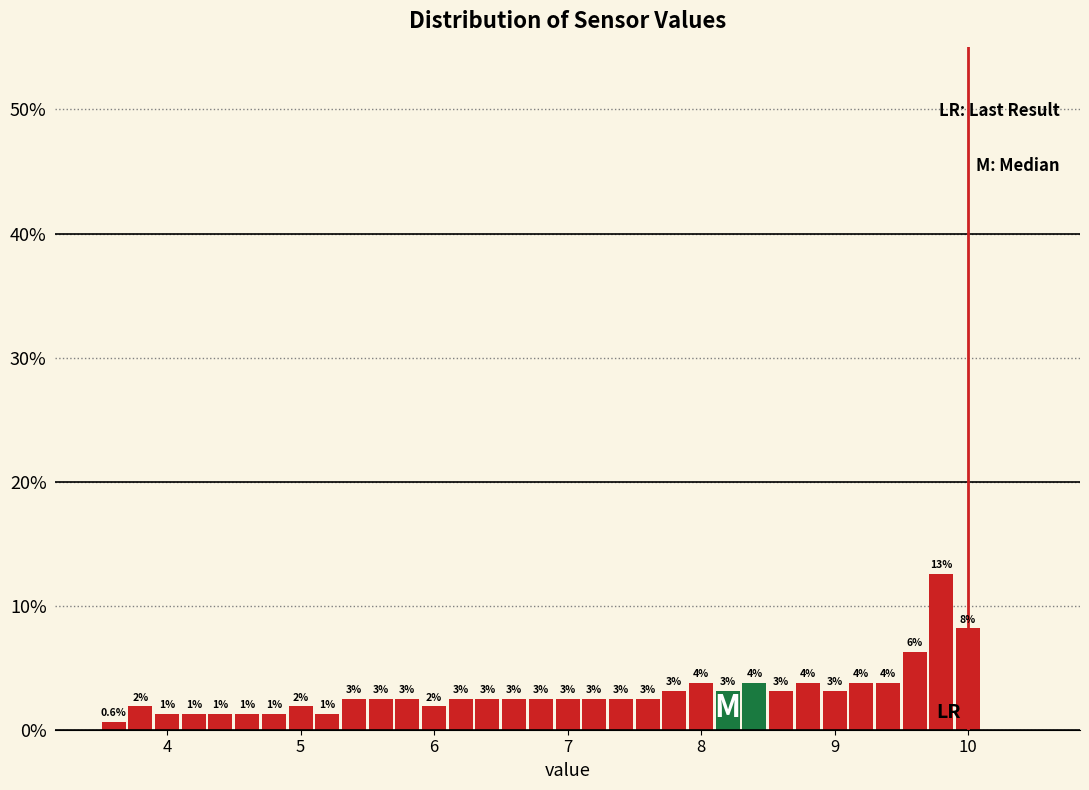

Around what value on the x-axis is the tallest bar? Give the approximate position of its centre, as read against the axis.

9.8